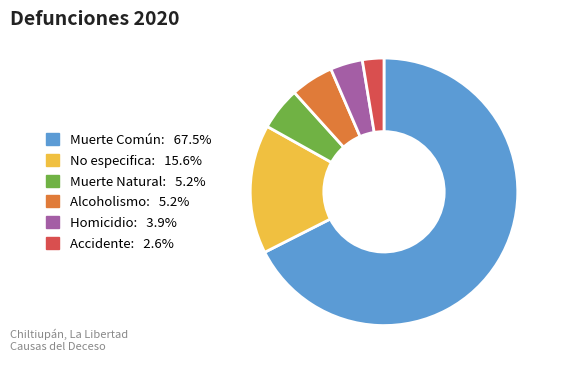

Combined, do Homicidio: 3.9% and Accidente: 2.6% account for over 50%?

No